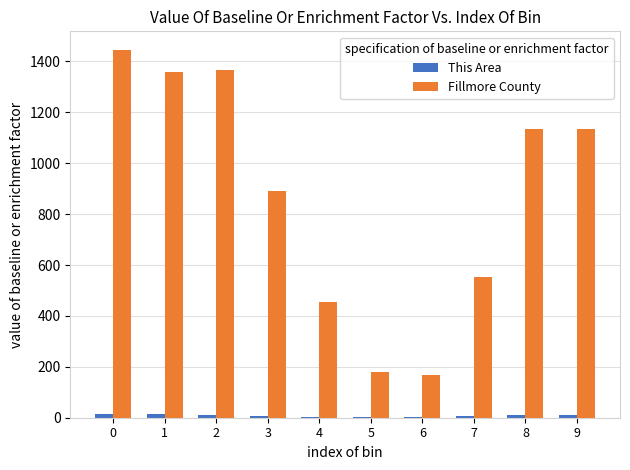

The value of Fillmore County at 3 is 1505. True or false?

False